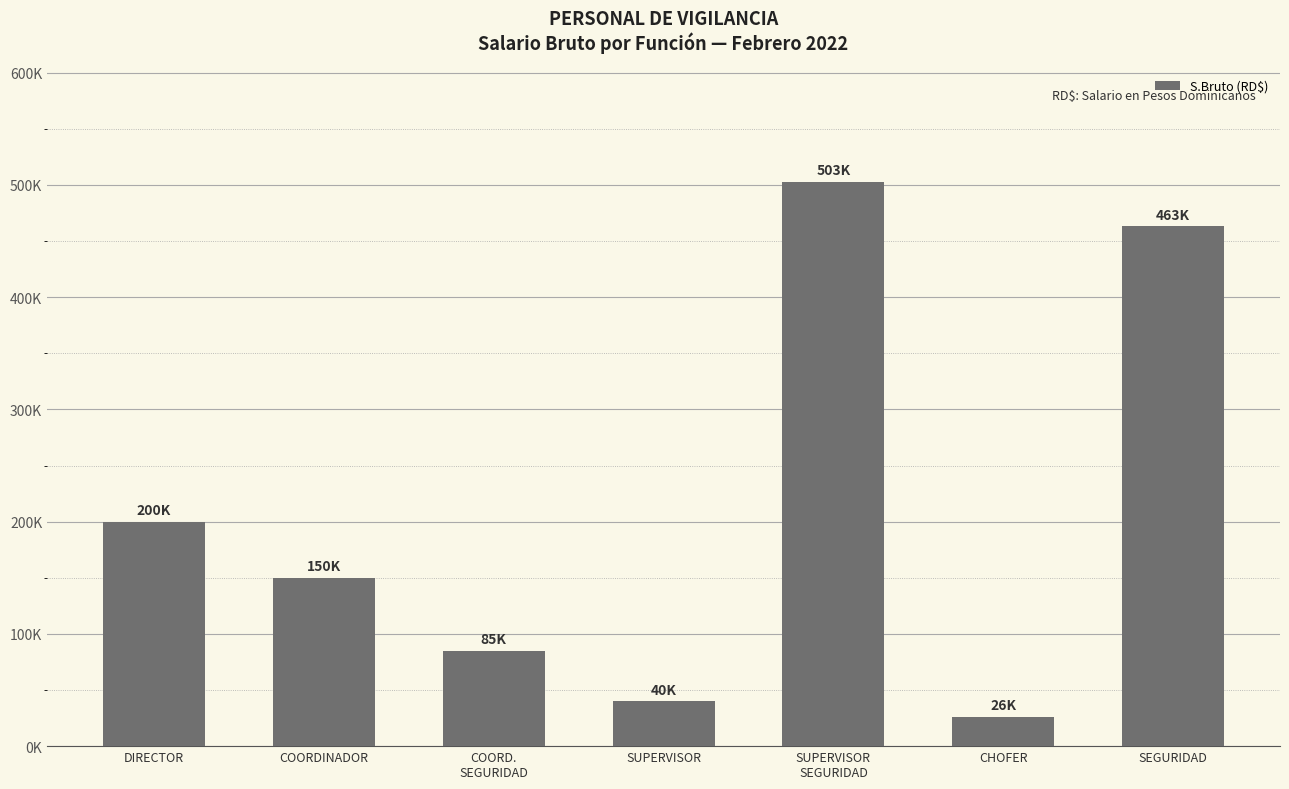

Does the chart contain any negative values?

No